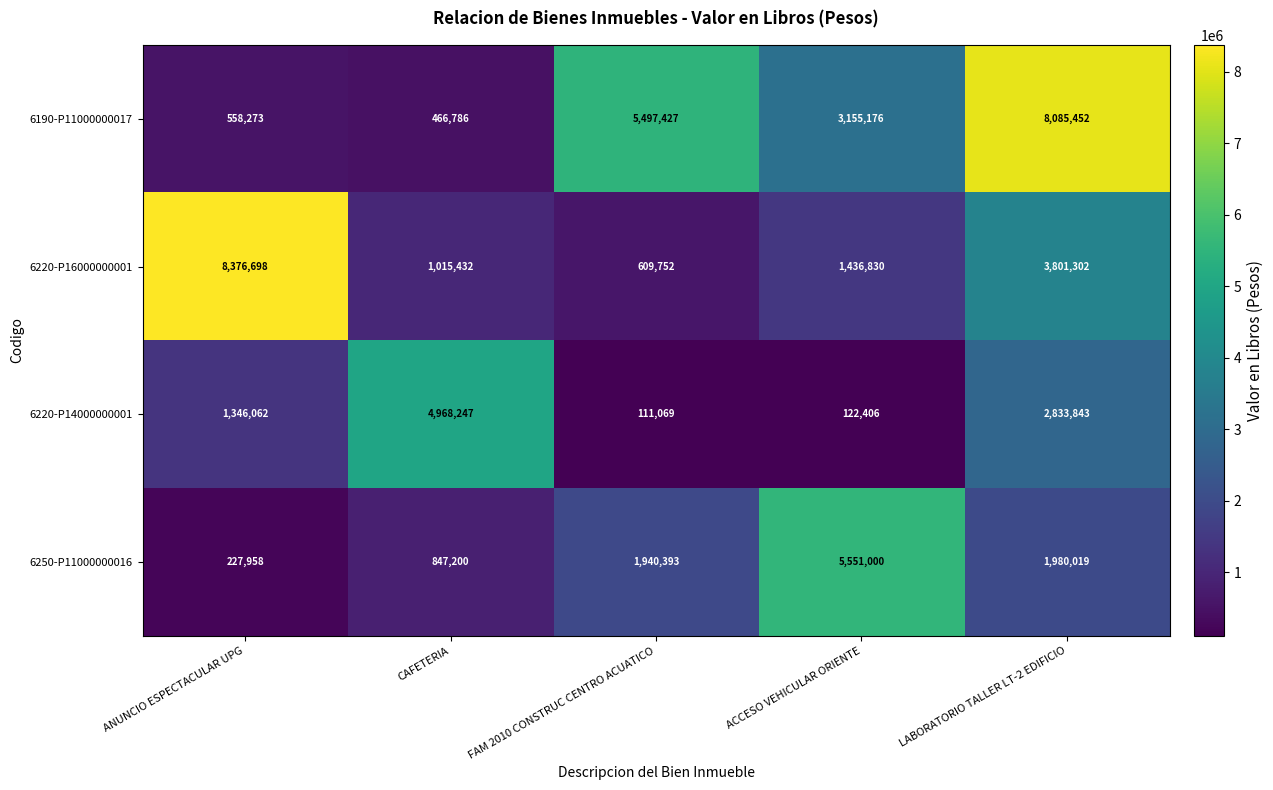

Rank the series at FAM 2010 CONSTRUC CENTRO ACUATICO from lowest to highest value.

6220-P14000000001, 6220-P16000000001, 6250-P11000000016, 6190-P11000000017